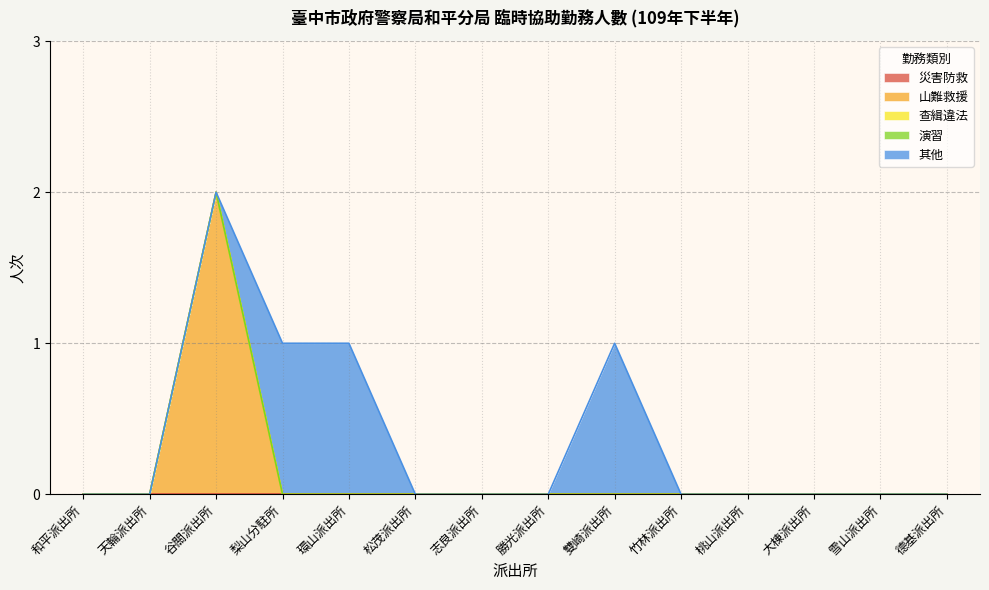

What are all the series names shown in the legend?

災害防救, 山難救援, 查緝違法, 演習, 其他